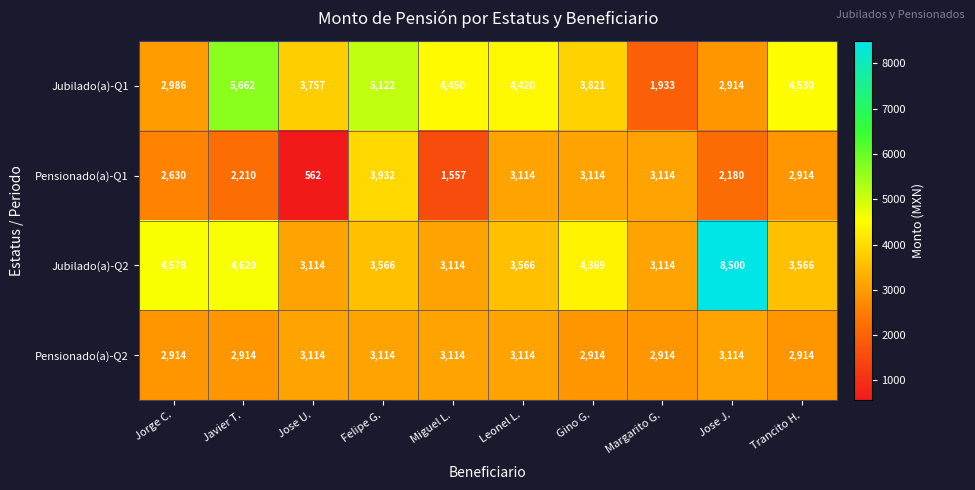

What is the difference between the Jubilado(a)-Q2 values at Leonel L. and Jose U.?

452